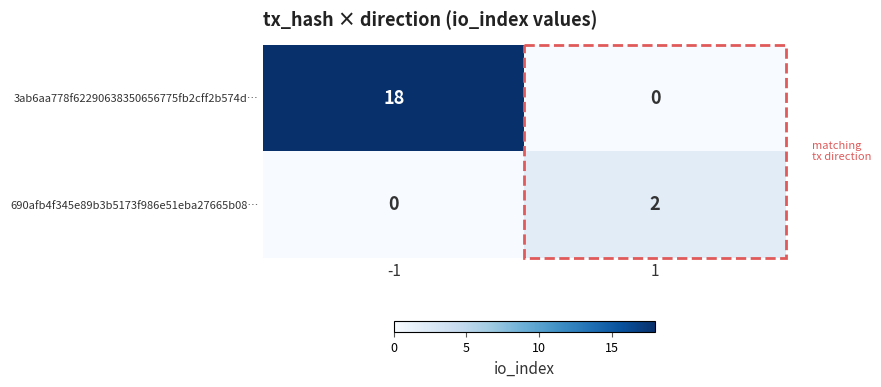

The 690afb4f345e89b3b5173f986e51eba27665b08… series shows 2 at 1. True or false?

True